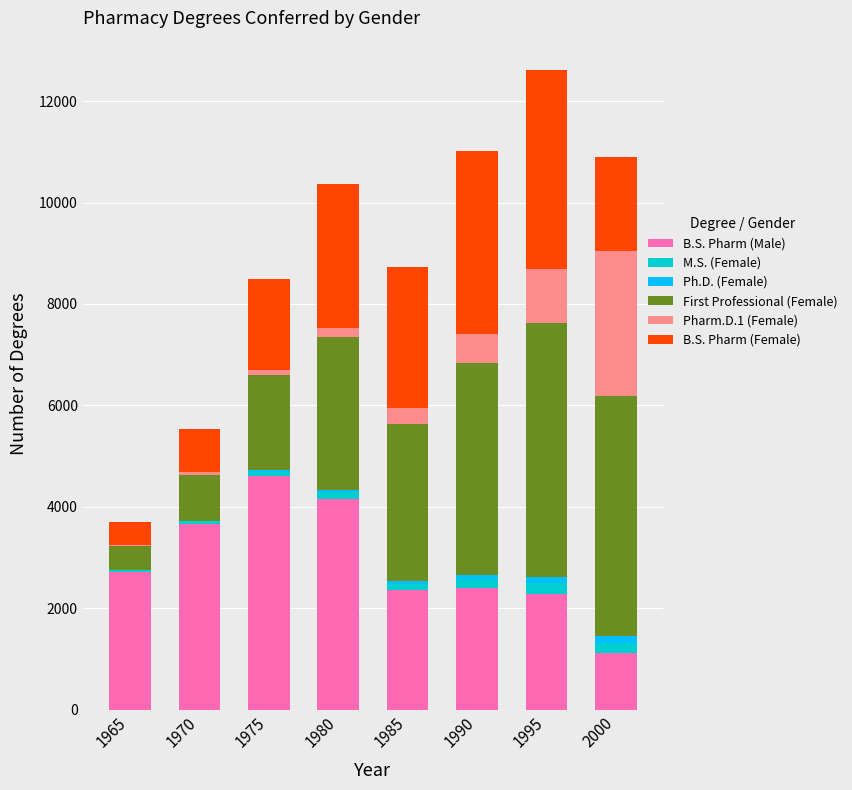

What is the maximum value for B.S. Pharm (Male)?

4607